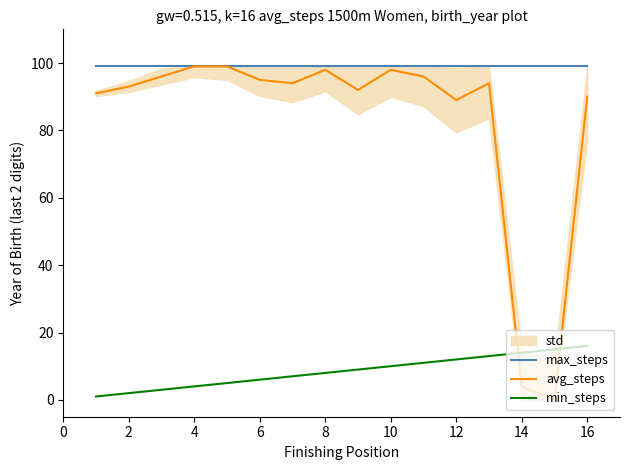

Is it true that min_steps equals 6 at 6?

True